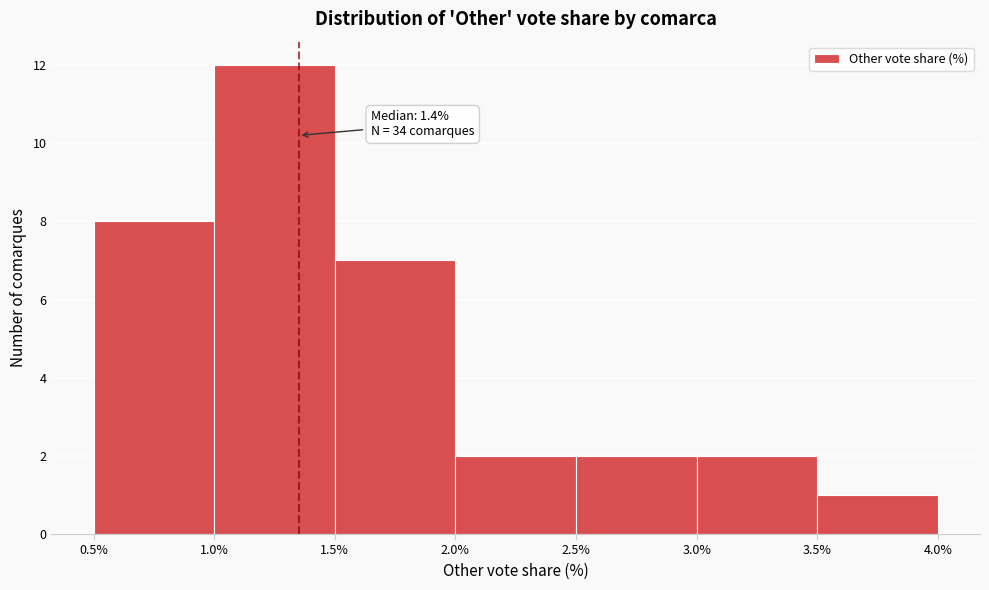

Over which range of the x-axis is the bar tallest?

1.0% to 1.5%